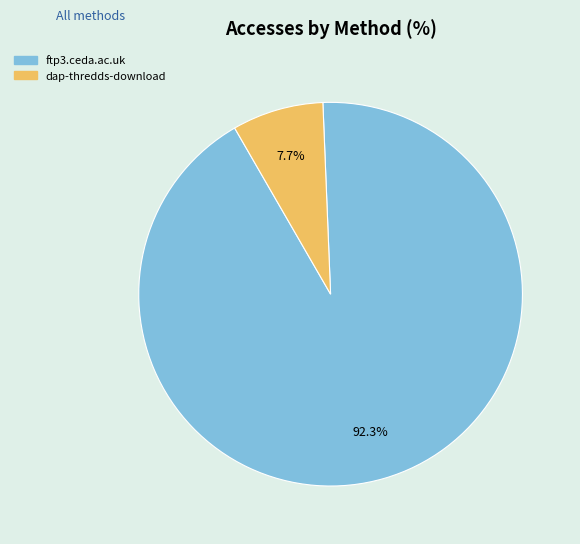

Approximately how many times larger is the value at dap-thredds-download compared to ftp3.ceda.ac.uk?

0.1